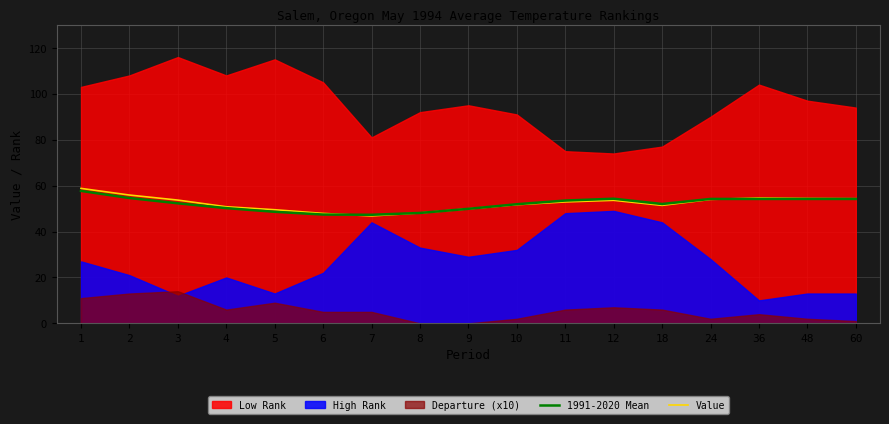

What is the lowest value of the Value series?

46.8